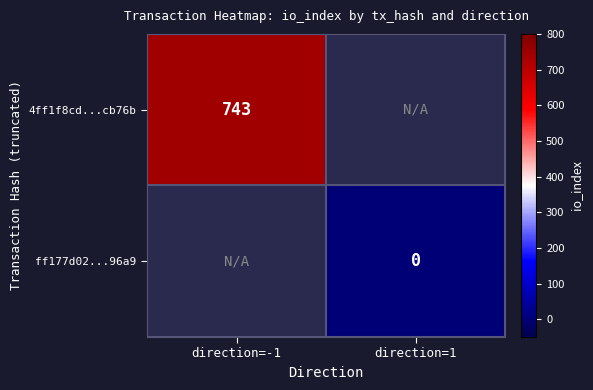

The value of 4ff1f8cd...cb76b at direction=-1 is 743. True or false?

True